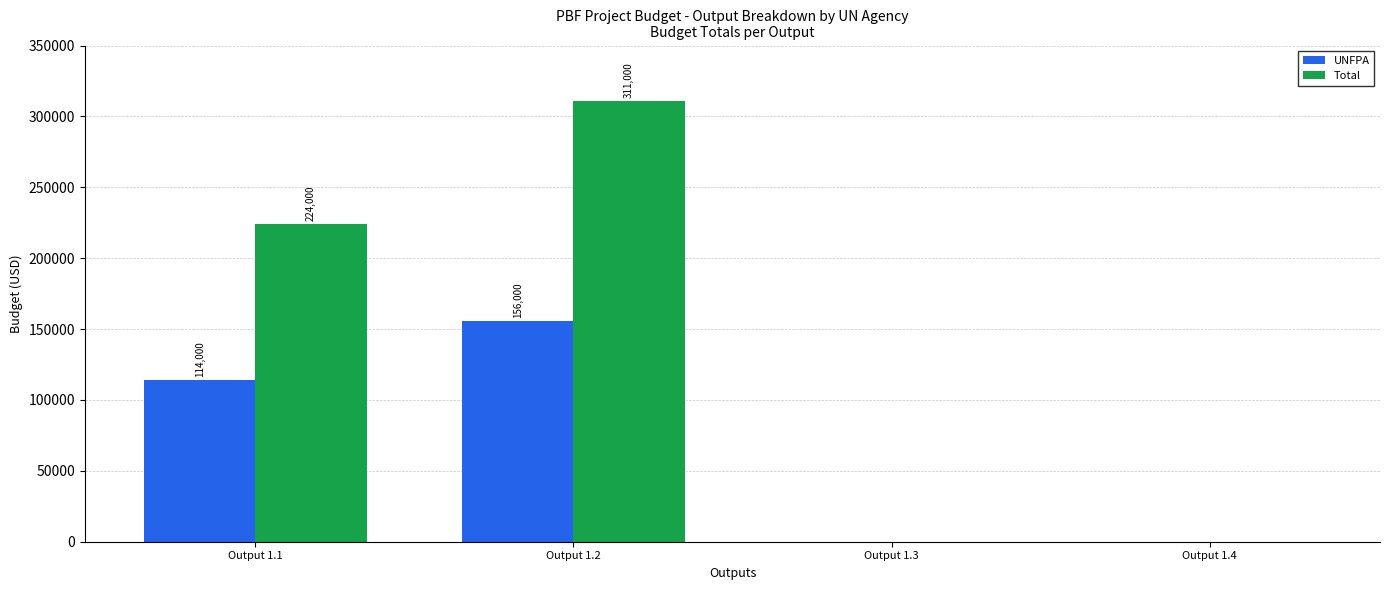

True or false: UNFPA has a value of -77116 at Output 1.4.

False